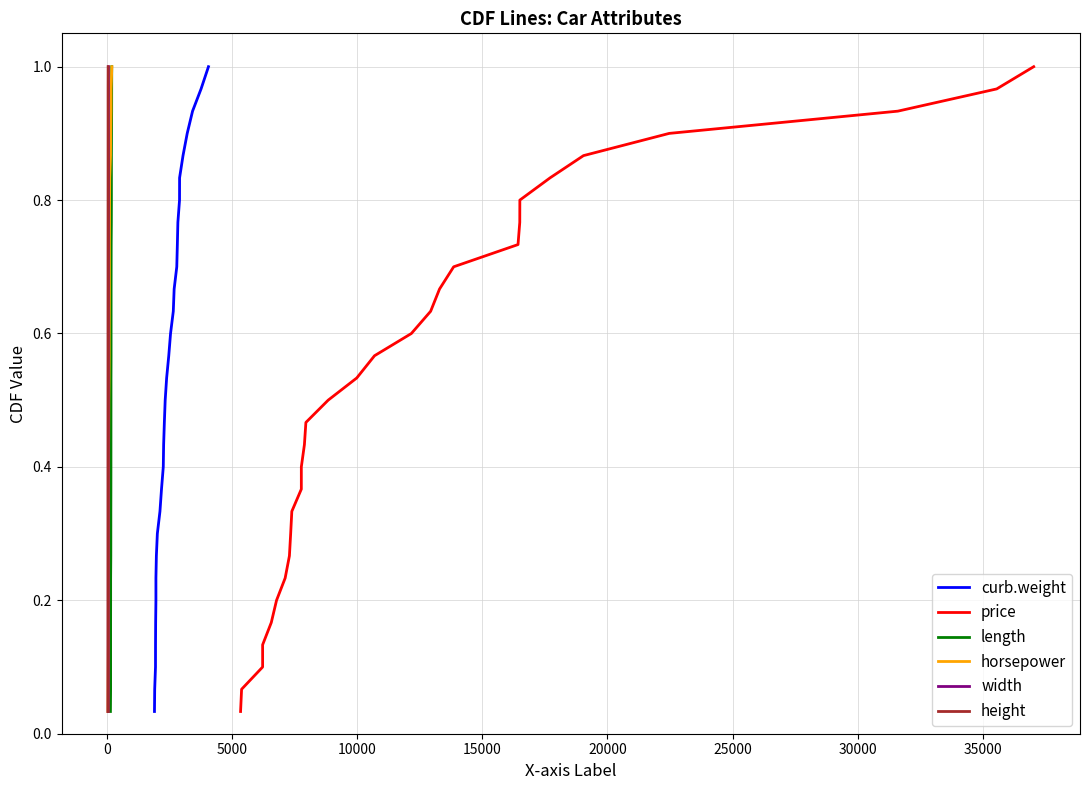

Reading right to left, extract all data points from this chart.

curb.weight: 1.0	1.0	0.9	0.9	0.9	0.8	0.8	0.8	0.7	0.7	0.7	0.6	0.6	0.6	0.5	0.5	0.5	0.4	0.4	0.4	0.3	0.3	0.3	0.2	0.2	0.2	0.1	0.1	0.1	0.0
price: 1.0	1.0	0.9	0.9	0.9	0.8	0.8	0.8	0.7	0.7	0.7	0.6	0.6	0.6	0.5	0.5	0.5	0.4	0.4	0.4	0.3	0.3	0.3	0.2	0.2	0.2	0.1	0.1	0.1	0.0
length: 1.0	1.0	0.9	0.9	0.9	0.8	0.8	0.8	0.7	0.7	0.7	0.6	0.6	0.6	0.5	0.5	0.5	0.4	0.4	0.4	0.3	0.3	0.3	0.2	0.2	0.2	0.1	0.1	0.1	0.0
horsepower: 1.0	1.0	0.9	0.9	0.9	0.8	0.8	0.8	0.7	0.7	0.7	0.6	0.6	0.6	0.5	0.5	0.5	0.4	0.4	0.4	0.3	0.3	0.3	0.2	0.2	0.2	0.1	0.1	0.1	0.0
width: 1.0	1.0	0.9	0.9	0.9	0.8	0.8	0.8	0.7	0.7	0.7	0.6	0.6	0.6	0.5	0.5	0.5	0.4	0.4	0.4	0.3	0.3	0.3	0.2	0.2	0.2	0.1	0.1	0.1	0.0
height: 1.0	1.0	0.9	0.9	0.9	0.8	0.8	0.8	0.7	0.7	0.7	0.6	0.6	0.6	0.5	0.5	0.5	0.4	0.4	0.4	0.3	0.3	0.3	0.2	0.2	0.2	0.1	0.1	0.1	0.0